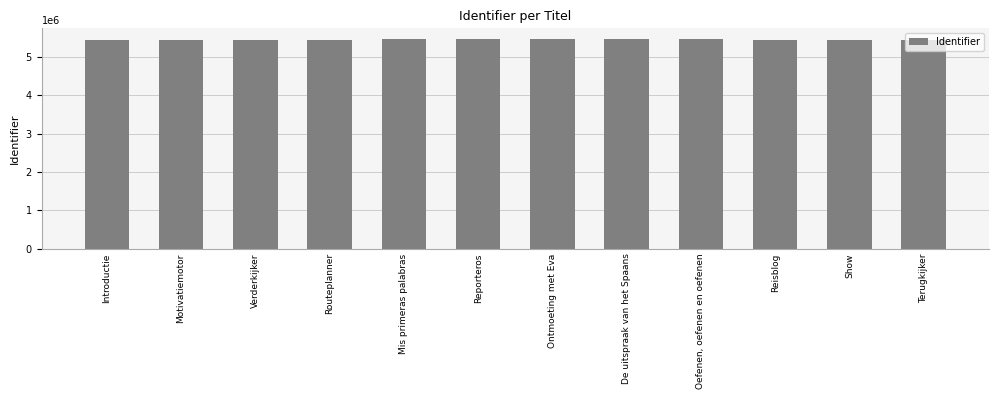

What is the ratio of the value at Terugkijker to the value at Reporteros?

1.0